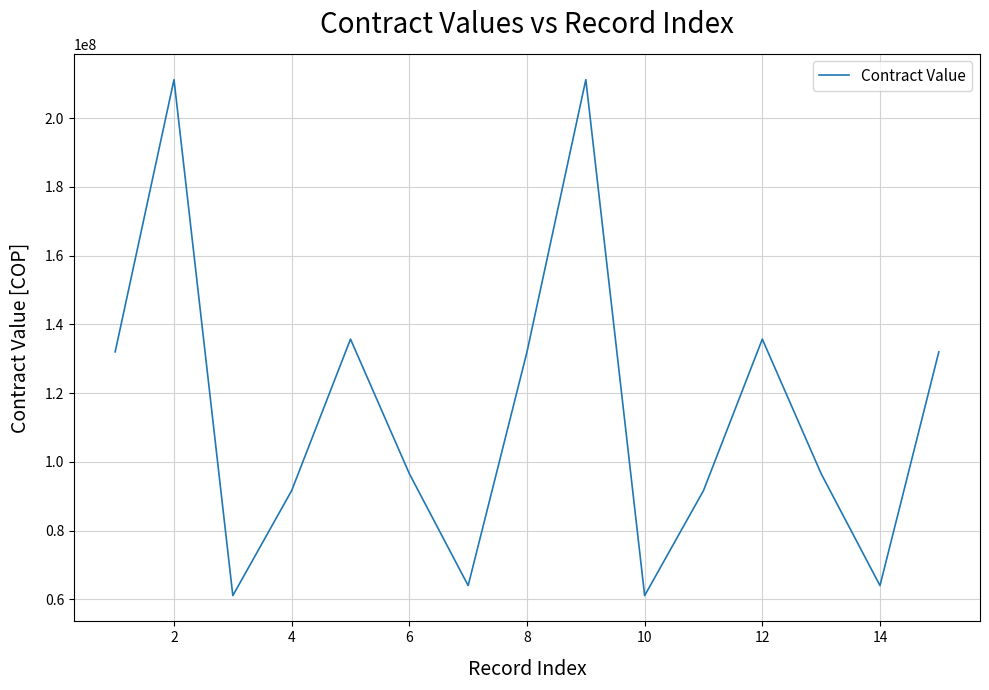

What is the difference between the maximum and minimum values?

150095130